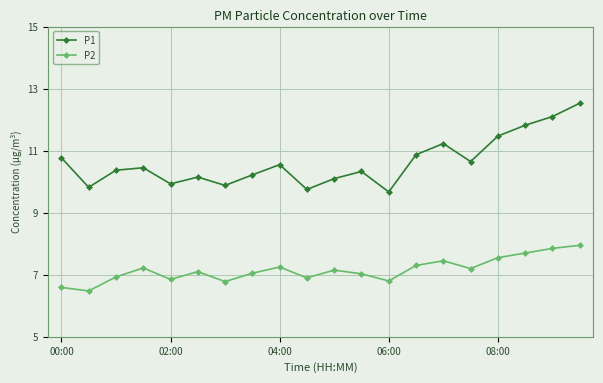

True or false: P2 and P1 cross at least once.

False